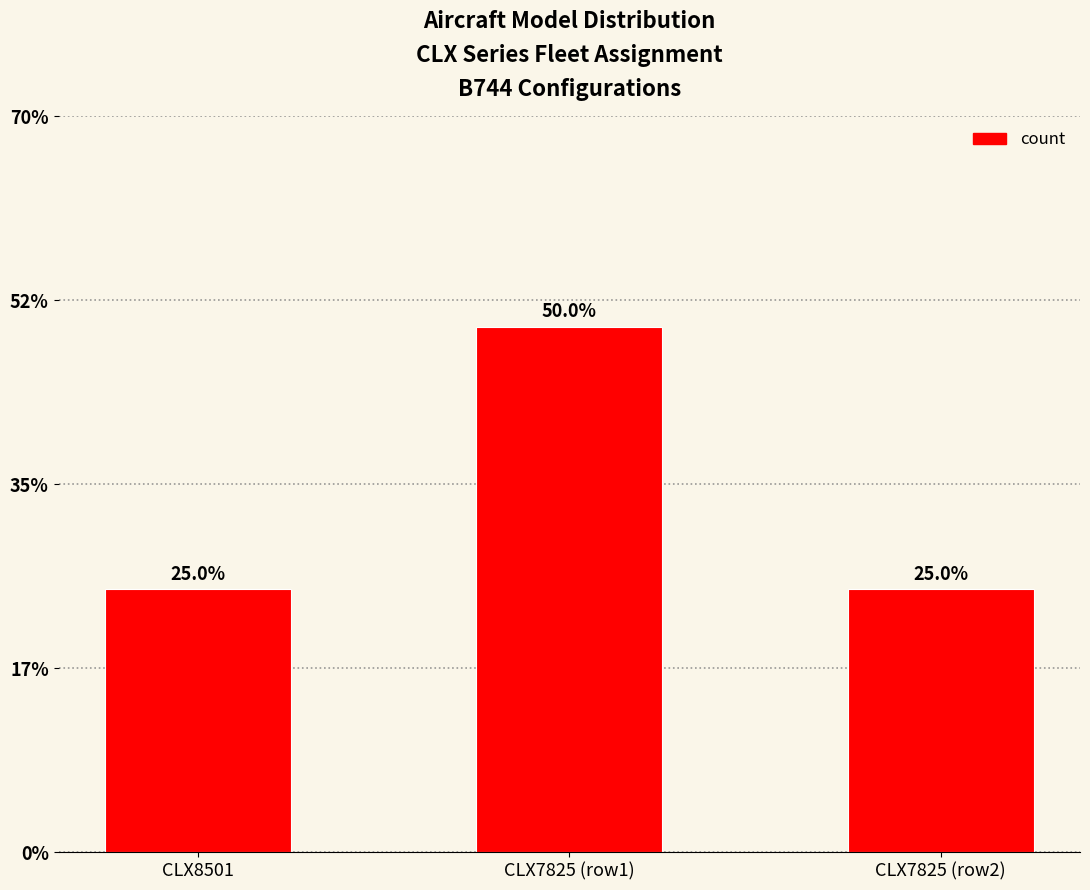

Which has a higher value, CLX8501 or CLX7825 (row2)?

CLX8501